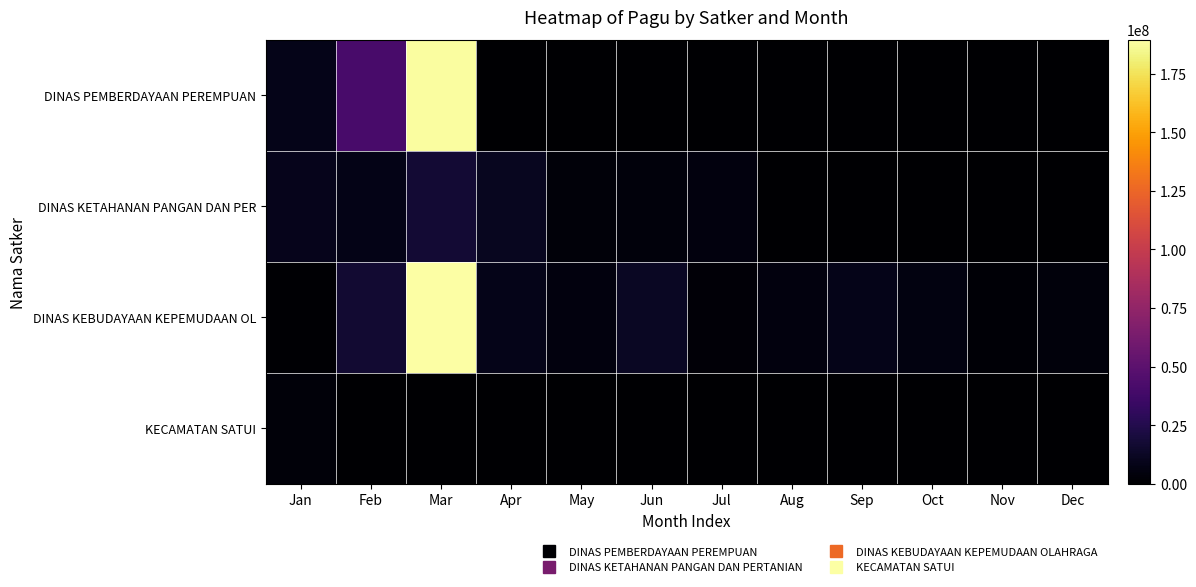

How many series are shown in this chart?

4